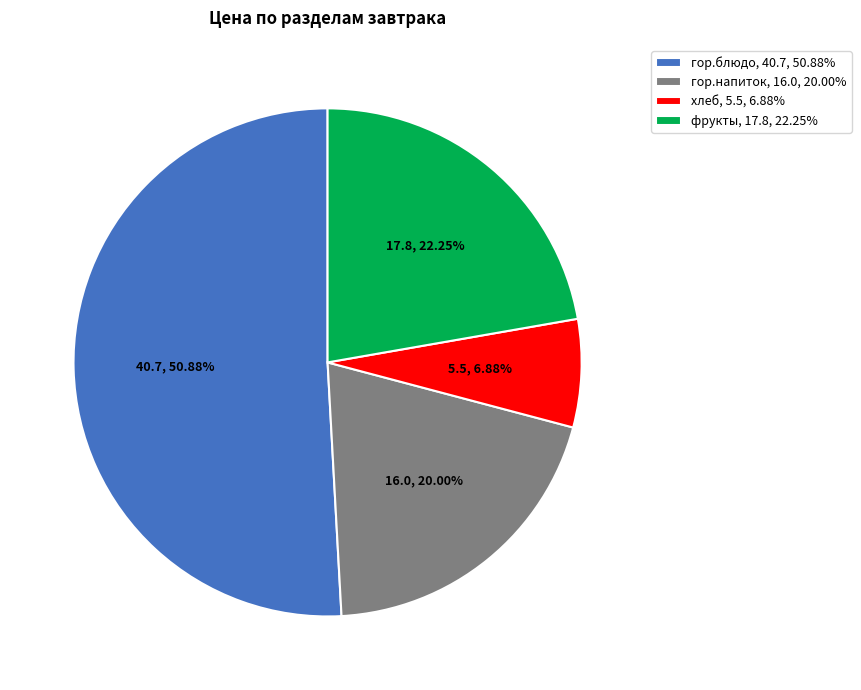

True or false: гор.напиток accounts for 9% of the total.

False